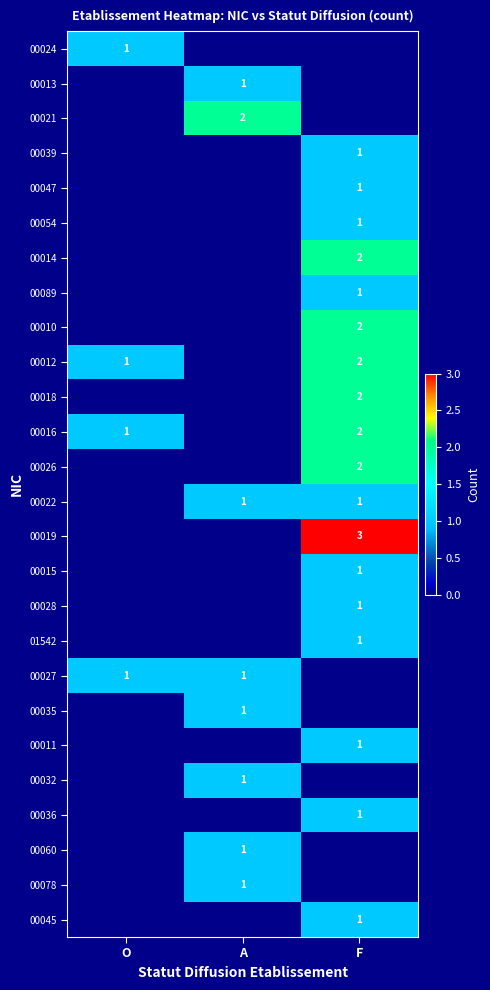

The 00022 series shows 2 at A. True or false?

False